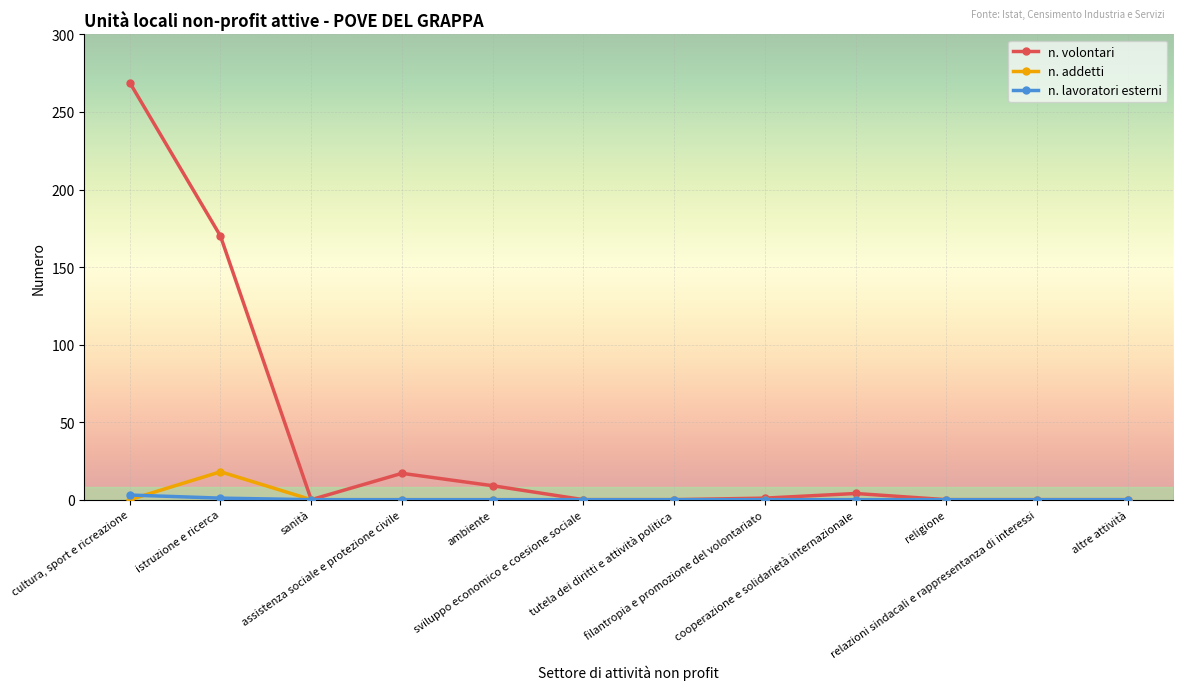

Which series has the largest total across all categories?

n. volontari